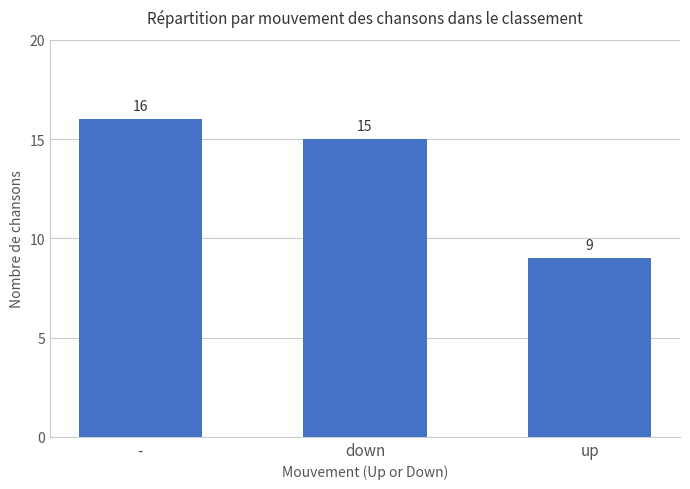

Which has a higher value, down or up?

down